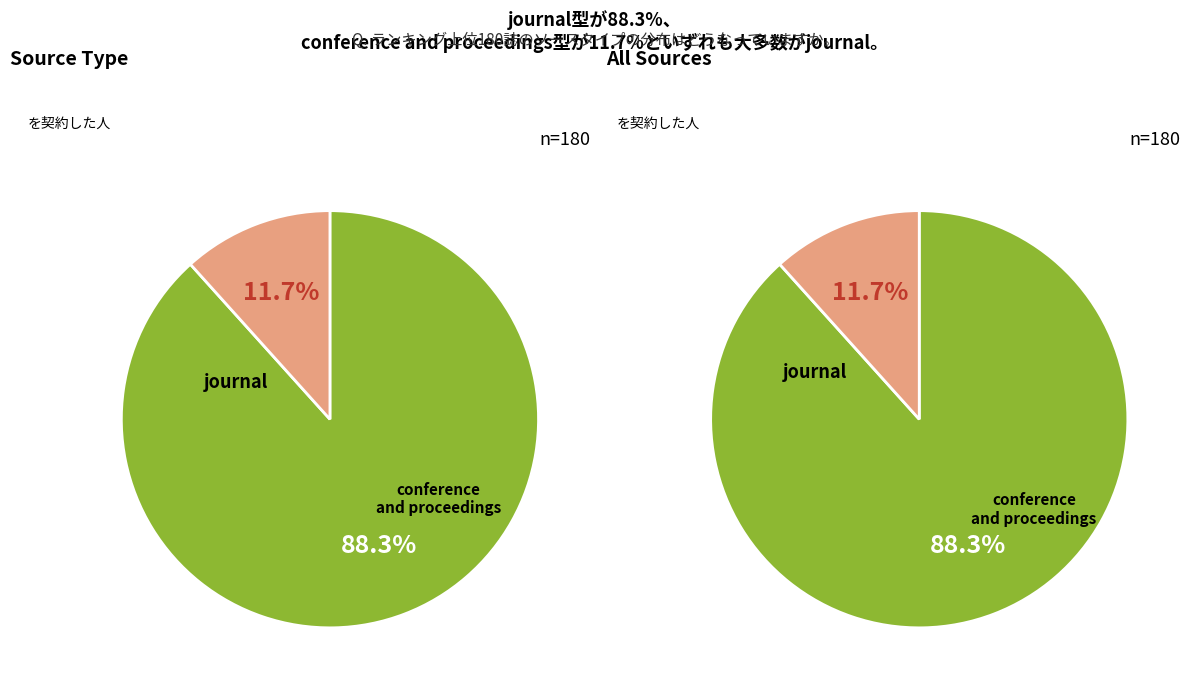

Count the number of slices in the pie.

2